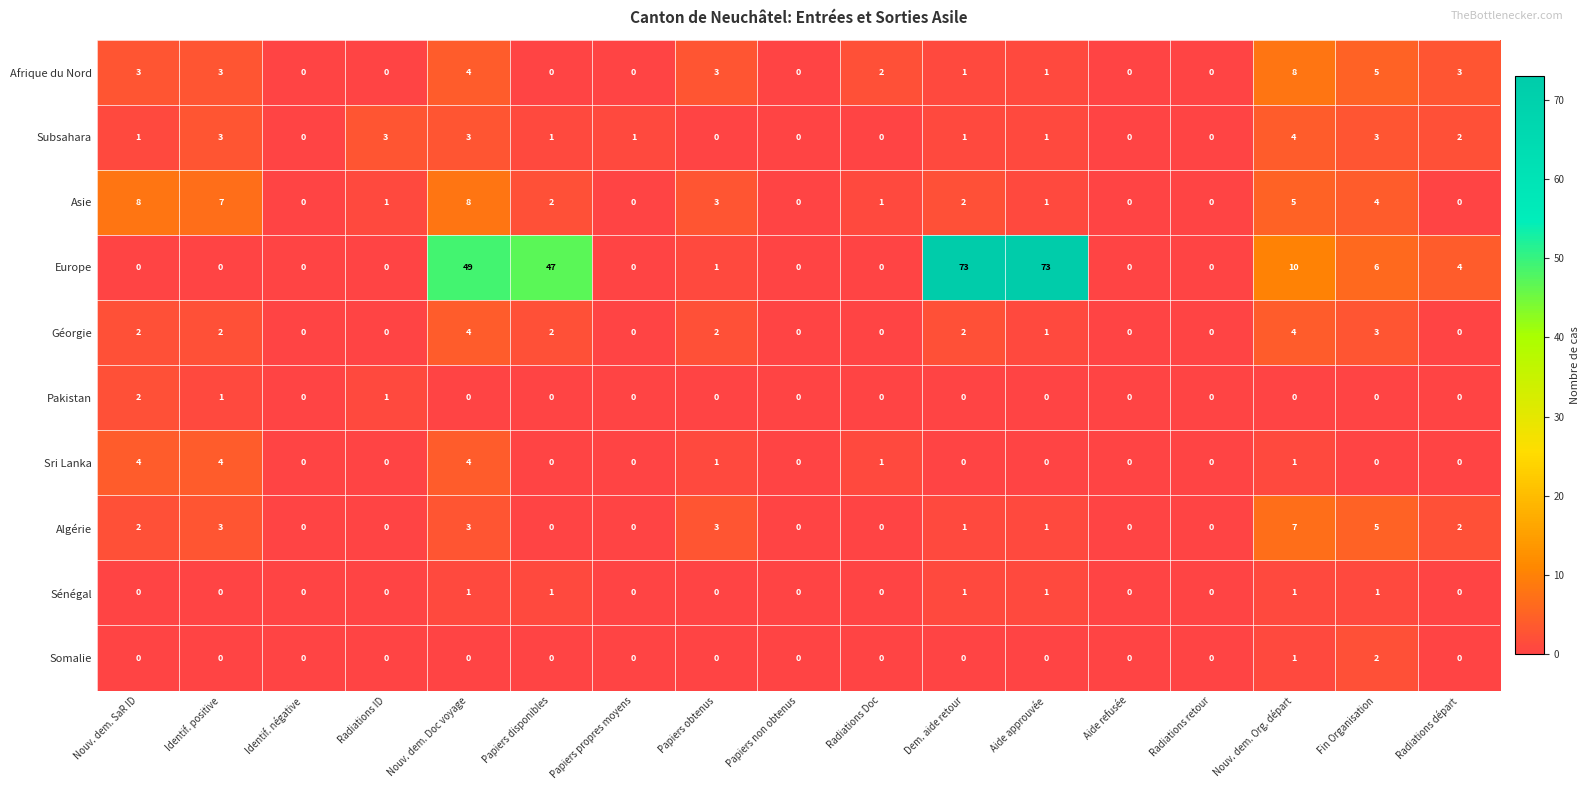

Is the value of Afrique du Nord at Papiers obtenus greater than the value of Europe at Identif. négative?

Yes